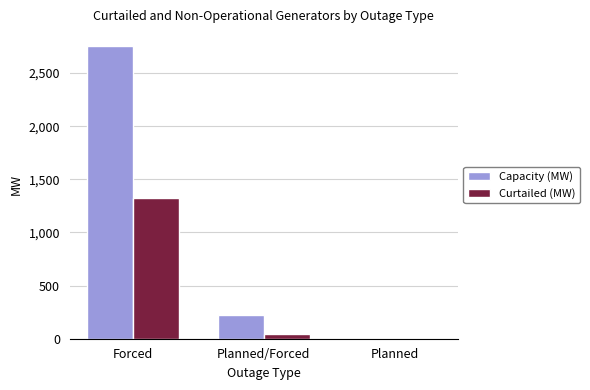

Are the bars grouped side by side (vs. stacked)?

Yes